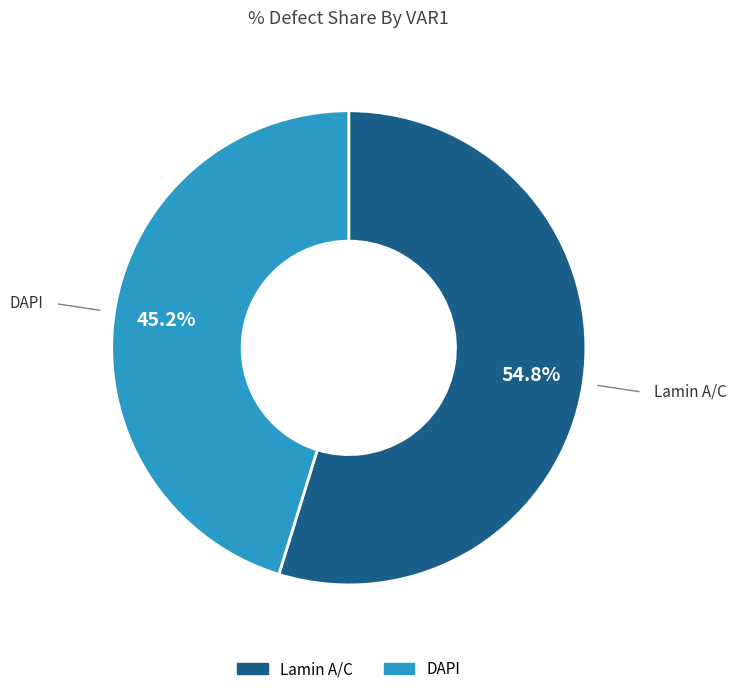

To the nearest percent, what is the difference between the DAPI and Lamin A/C slice percentages?

10%